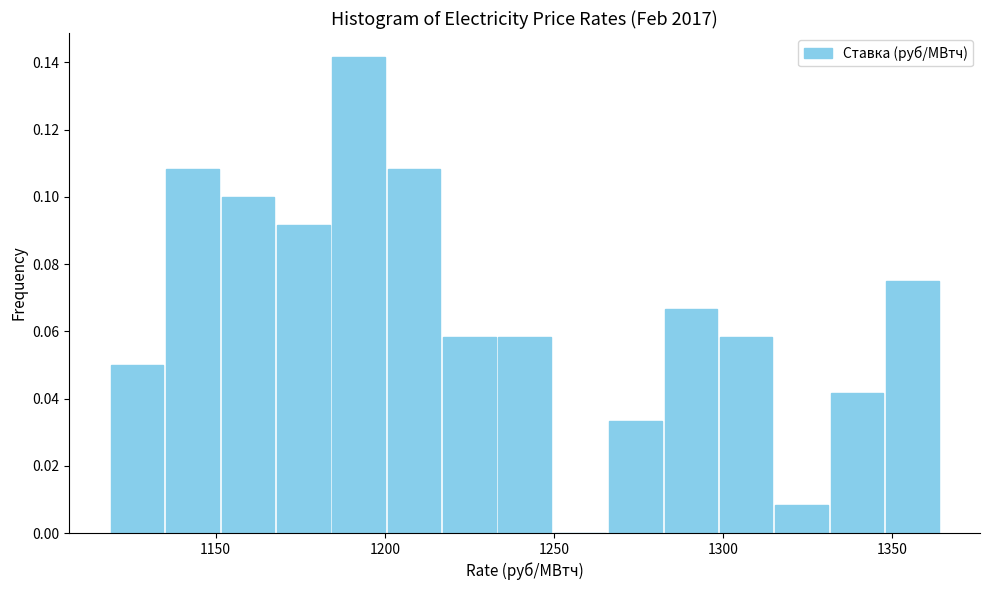

Around what value on the x-axis is the tallest bar? Give the approximate position of its centre, as read against the axis.

1190